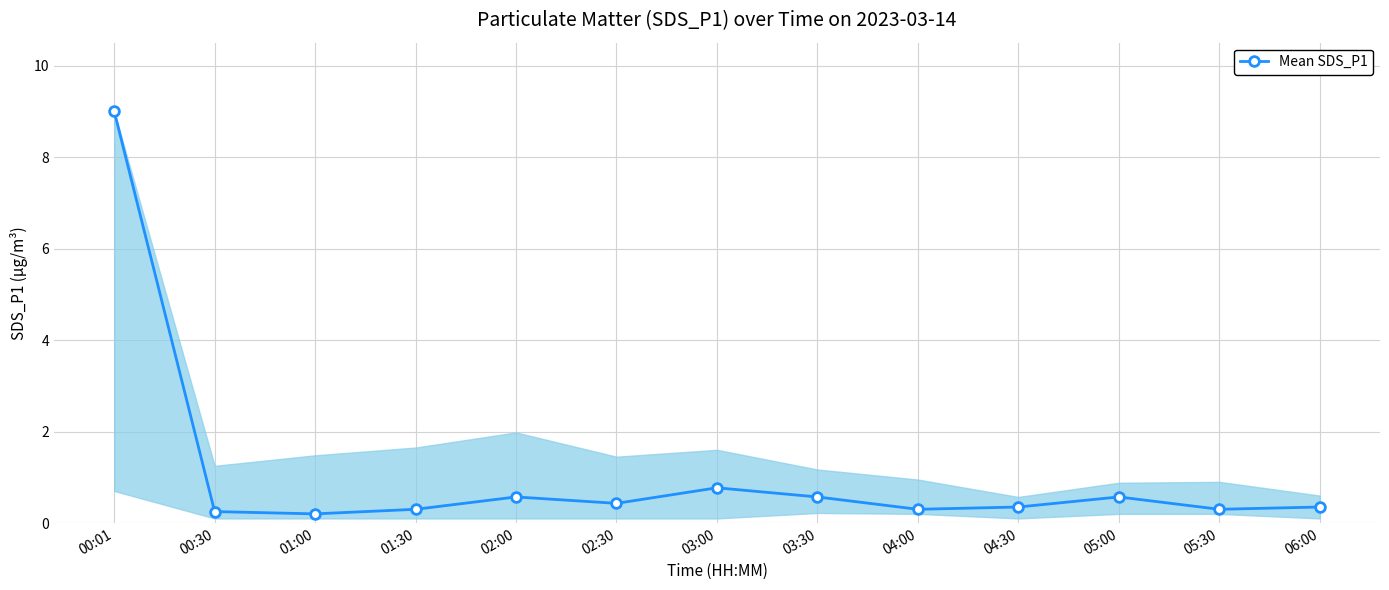

What is the change in value from 00:01 to 05:30?

-8.7